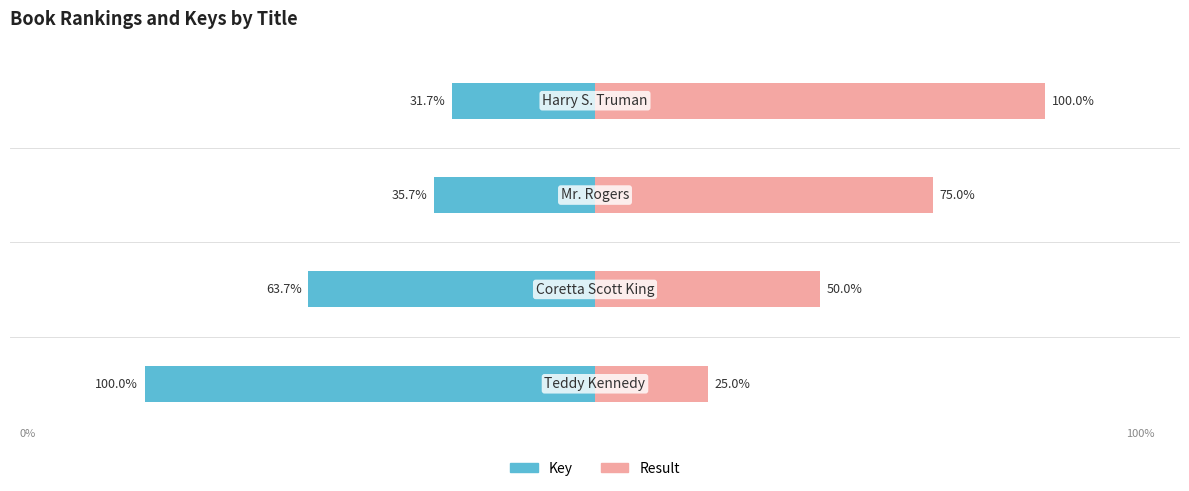

List the series in order of their overall mean, lowest first.

Key, Result